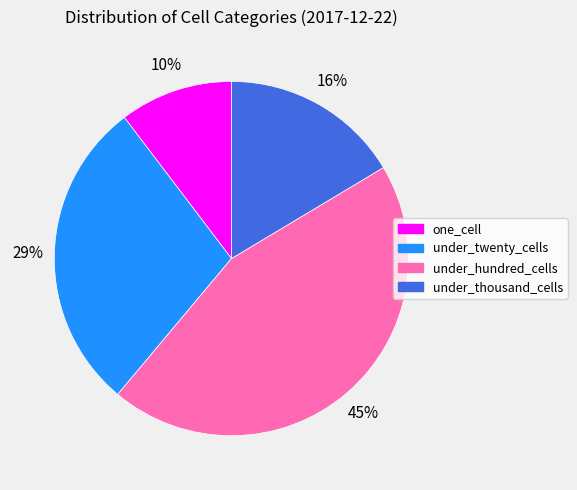

Which category has the biggest portion of the pie?

under_hundred_cells